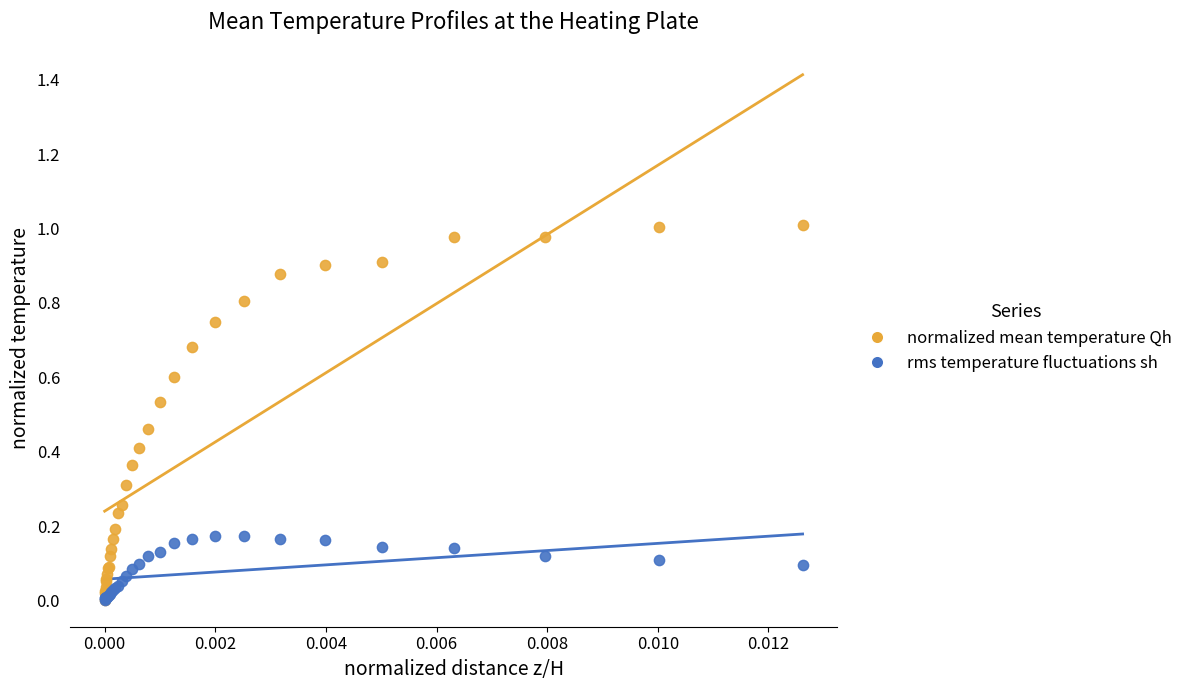

What are all the series names shown in the legend?

normalized mean temperature Qh, rms temperature fluctuations sh